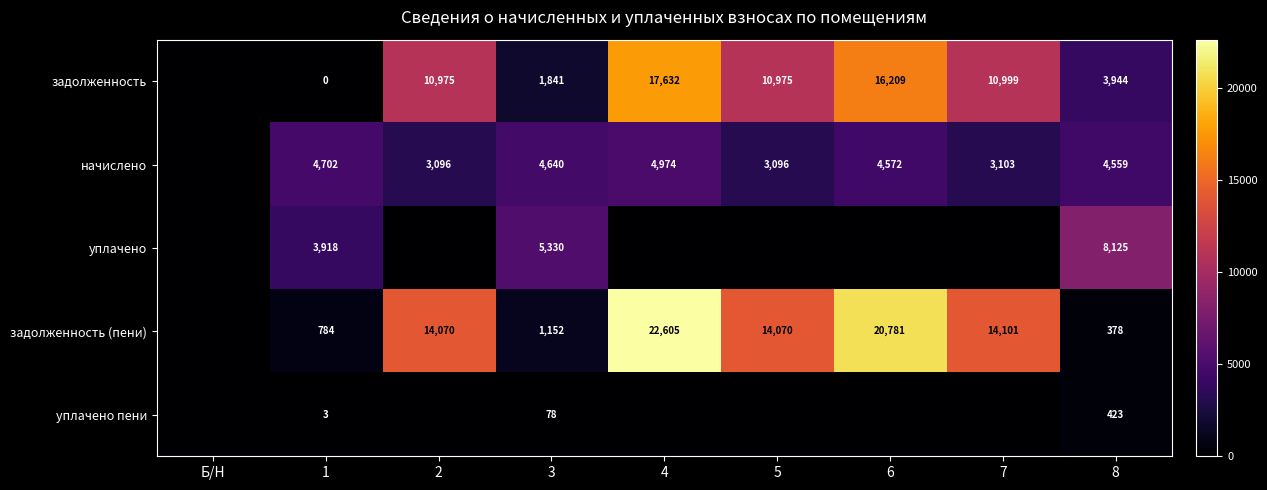

Is it true that начислено equals 2111 at 2?

False